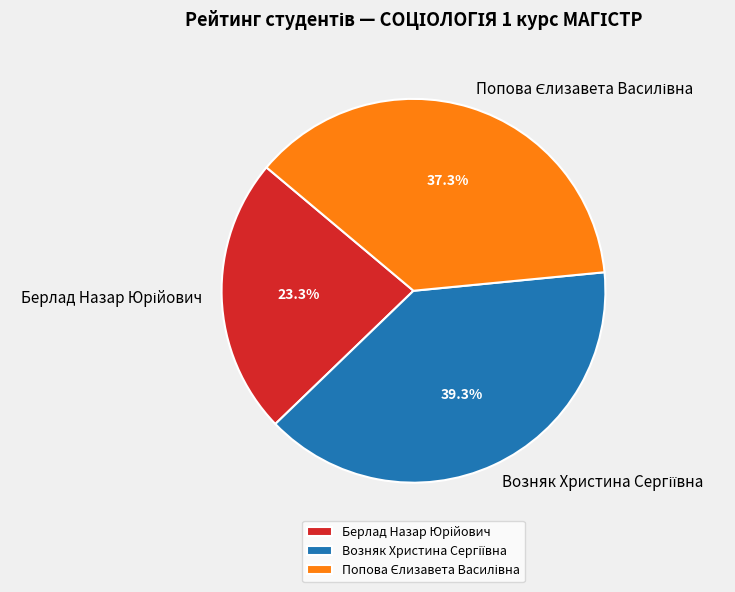

Does any single category account for the majority?

No